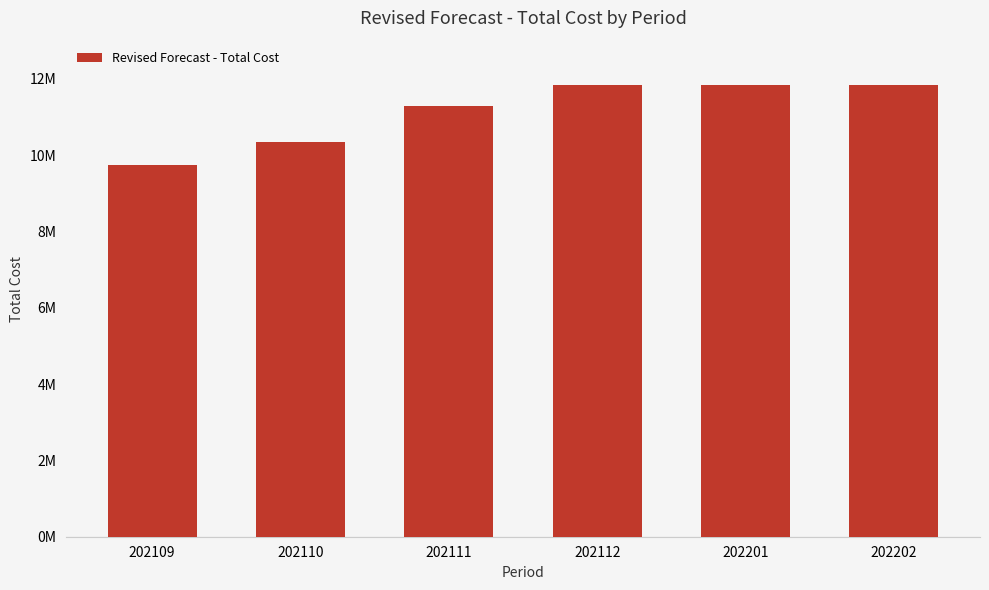

What is the difference between the maximum and minimum values?

2075397.7